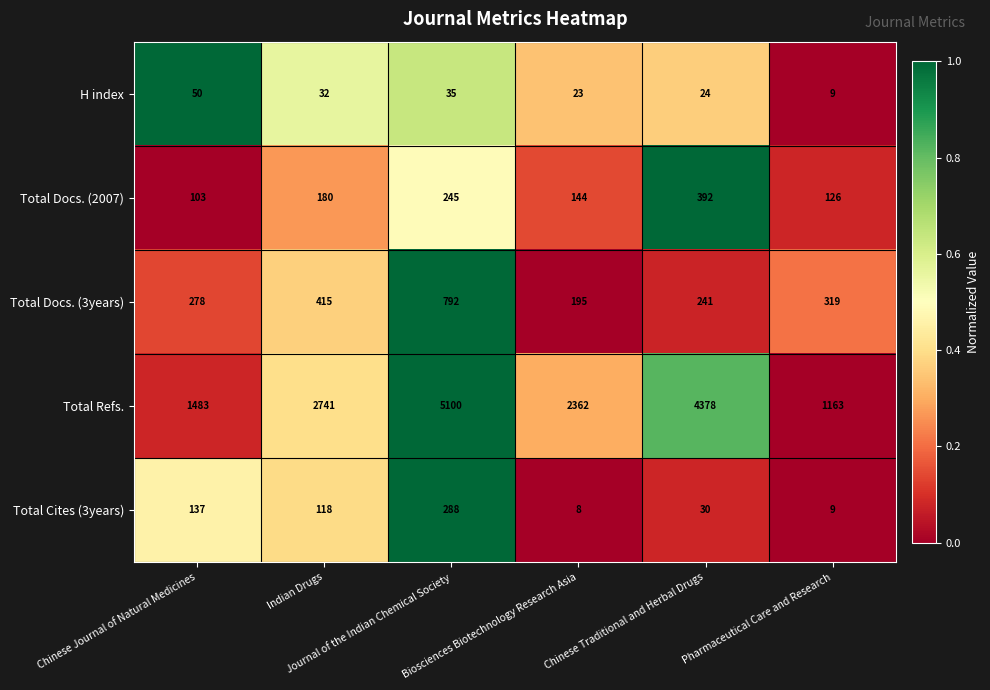

Which label corresponds to the largest value in the chart?

Journal of the Indian Chemical Society